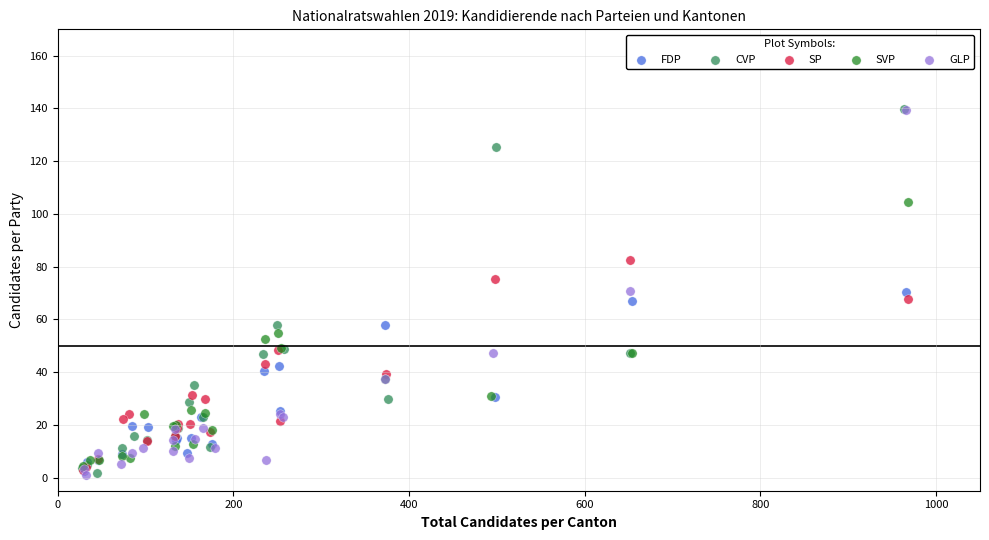

What are all the series names shown in the legend?

FDP, CVP, SP, SVP, GLP